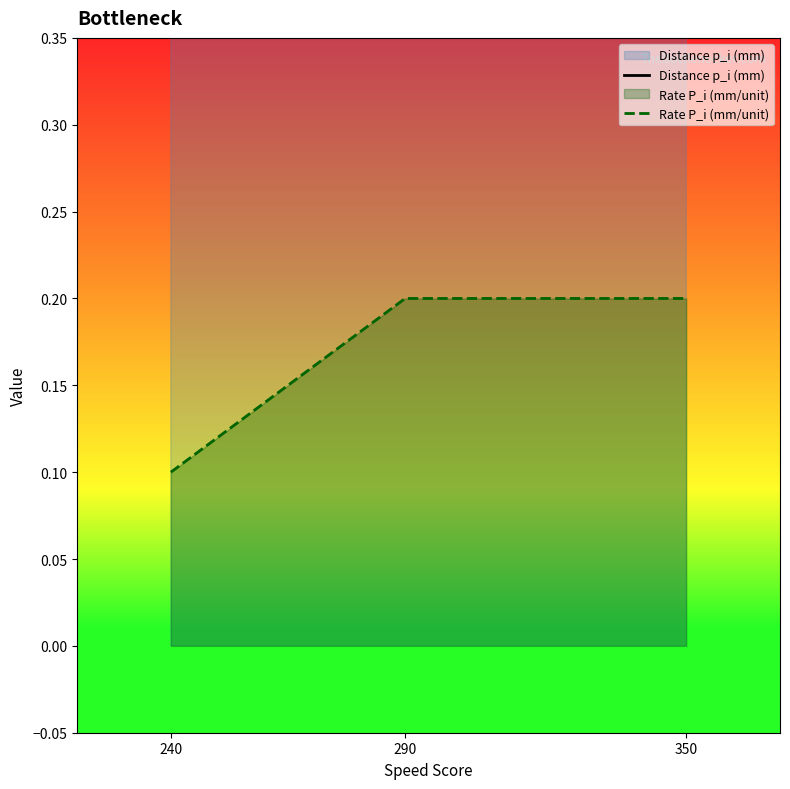

What is the minimum value for Rate P_i (mm/unit)?

0.1